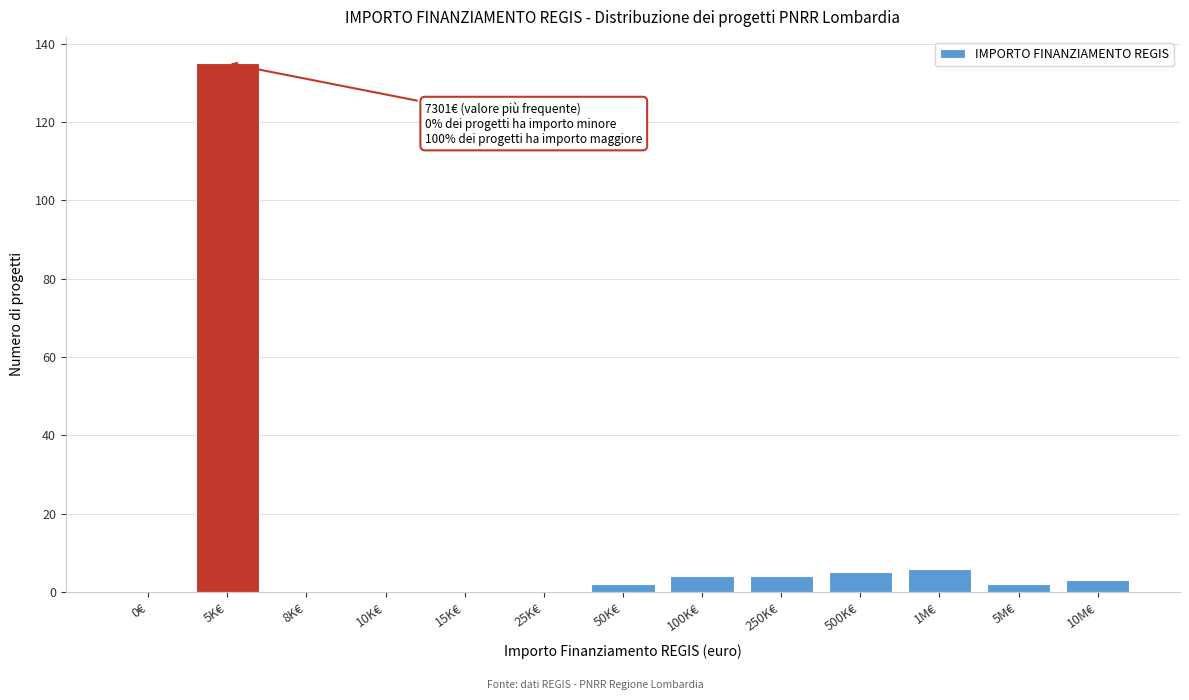

Reading left to right, transcribe all the data shown in this chart.

0€=0	5K€=135	8K€=0	10K€=0	15K€=0	25K€=0	50K€=2	100K€=4	250K€=4	500K€=5	1M€=6	5M€=2	10M€=3